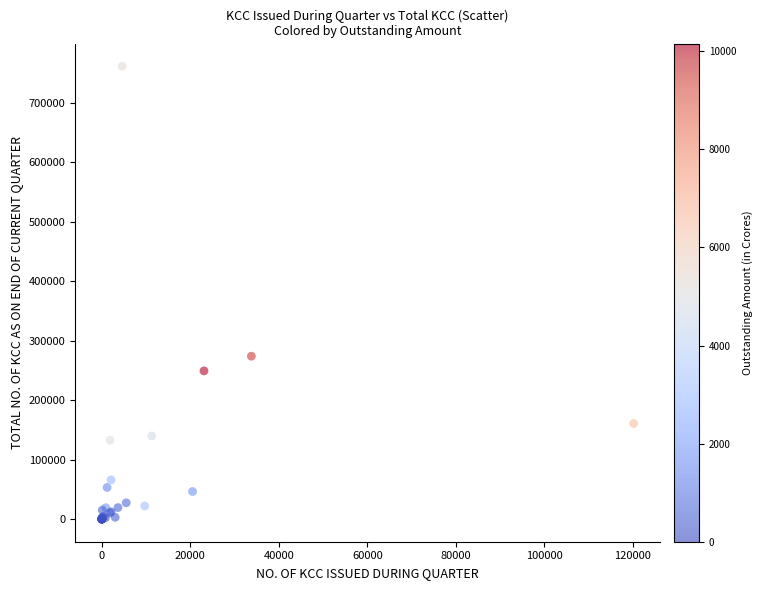

What Y value in the scatter plot is closest to 380632?

273811